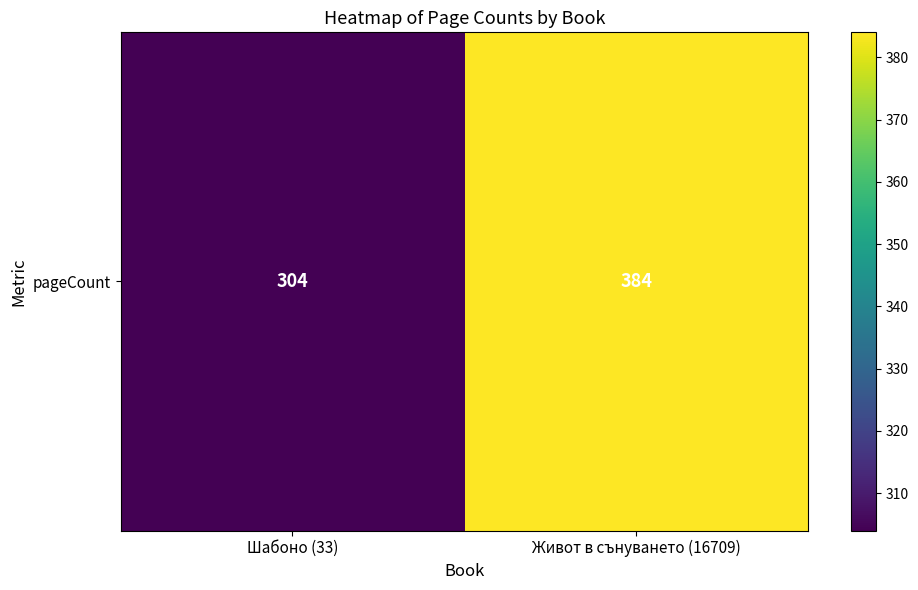

Which category has the highest value across all series?

Живот в сънуването (16709)